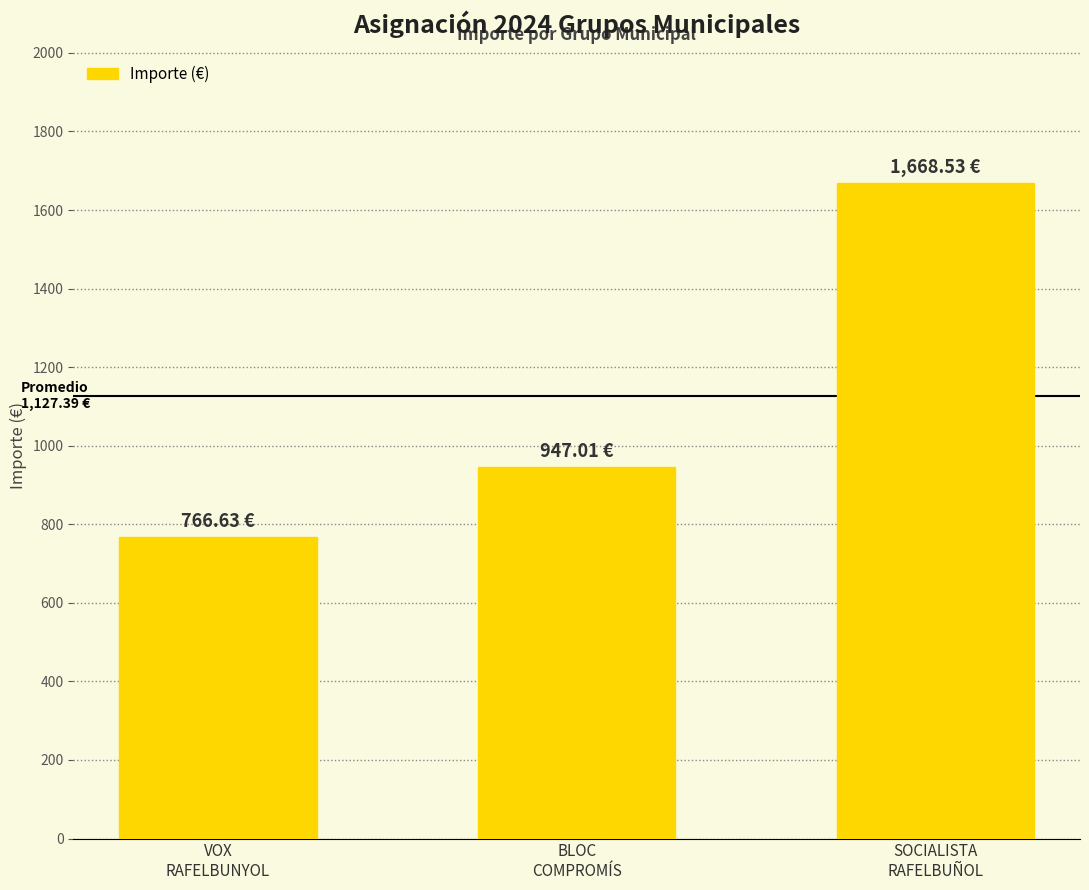

Which category has the lowest value across all series?

VOX
RAFELBUNYOL